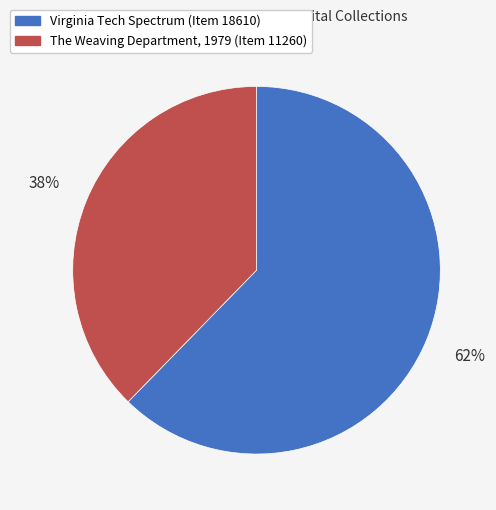

How many slices are in this pie chart?

2